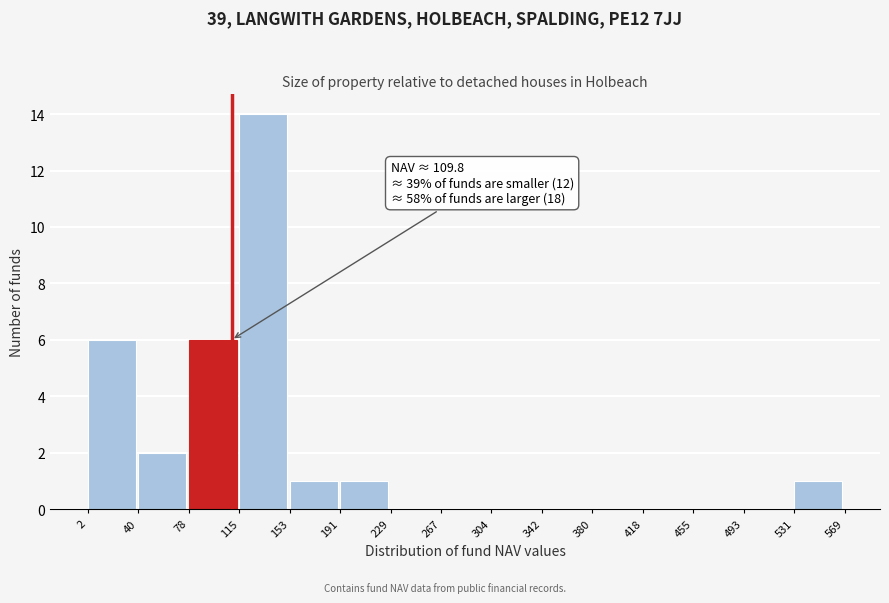

Which range on the x-axis has the tallest bar?

115 to 153